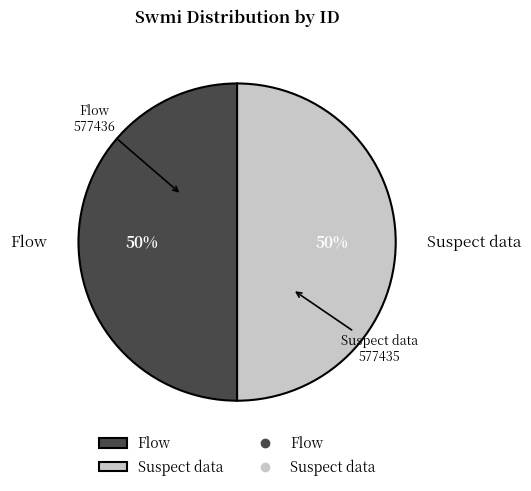

To the nearest percent, what portion does Flow represent?

50%